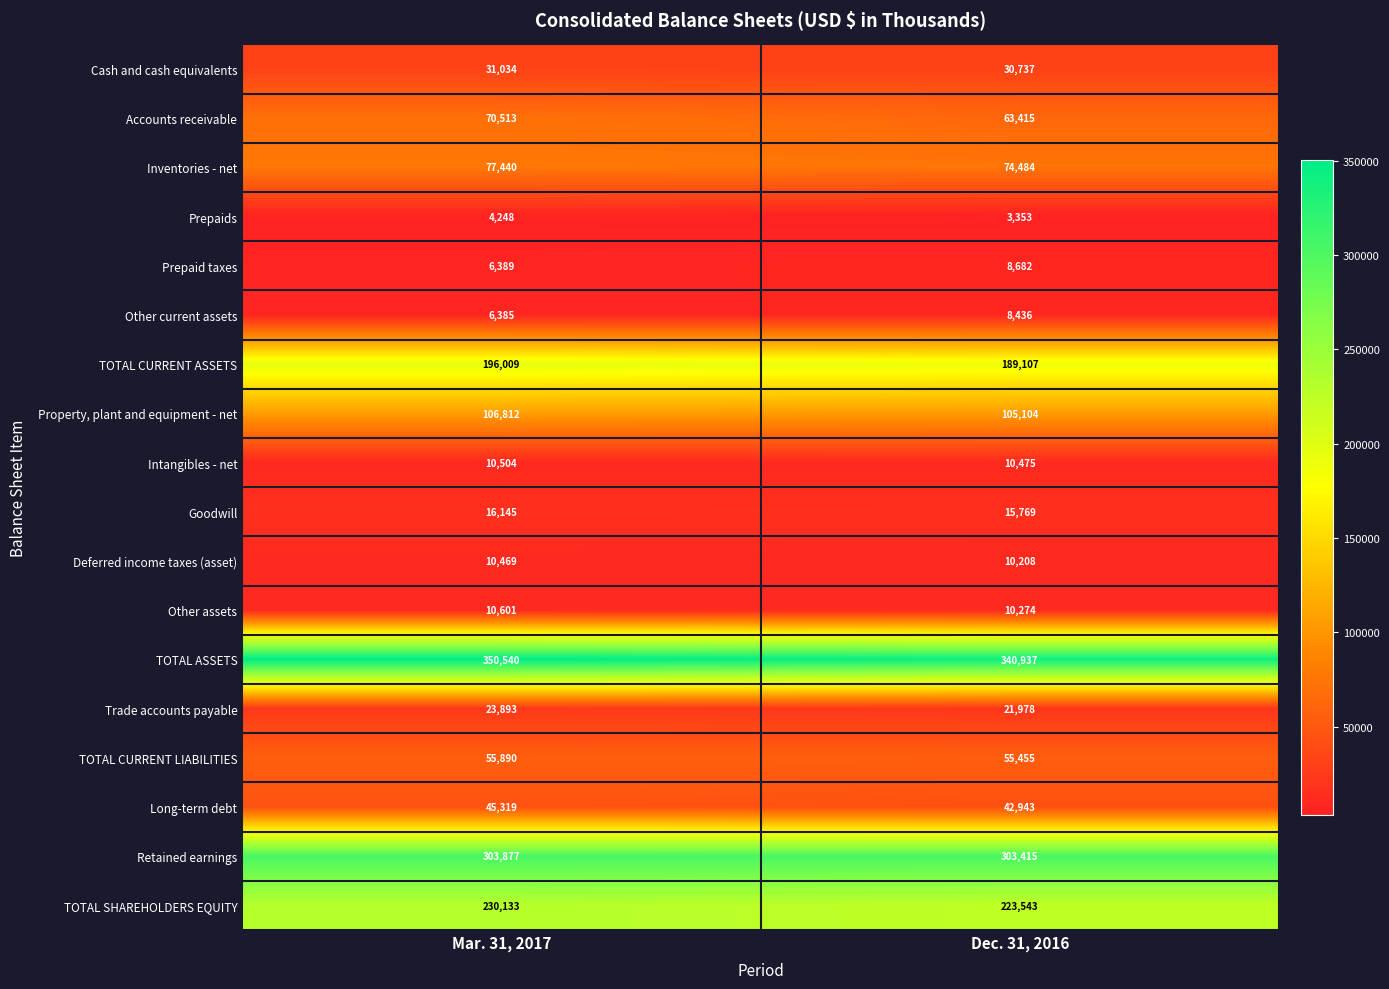

What value does the TOTAL SHAREHOLDERS EQUITY series have at Mar. 31, 2017, to the nearest 50?

230150